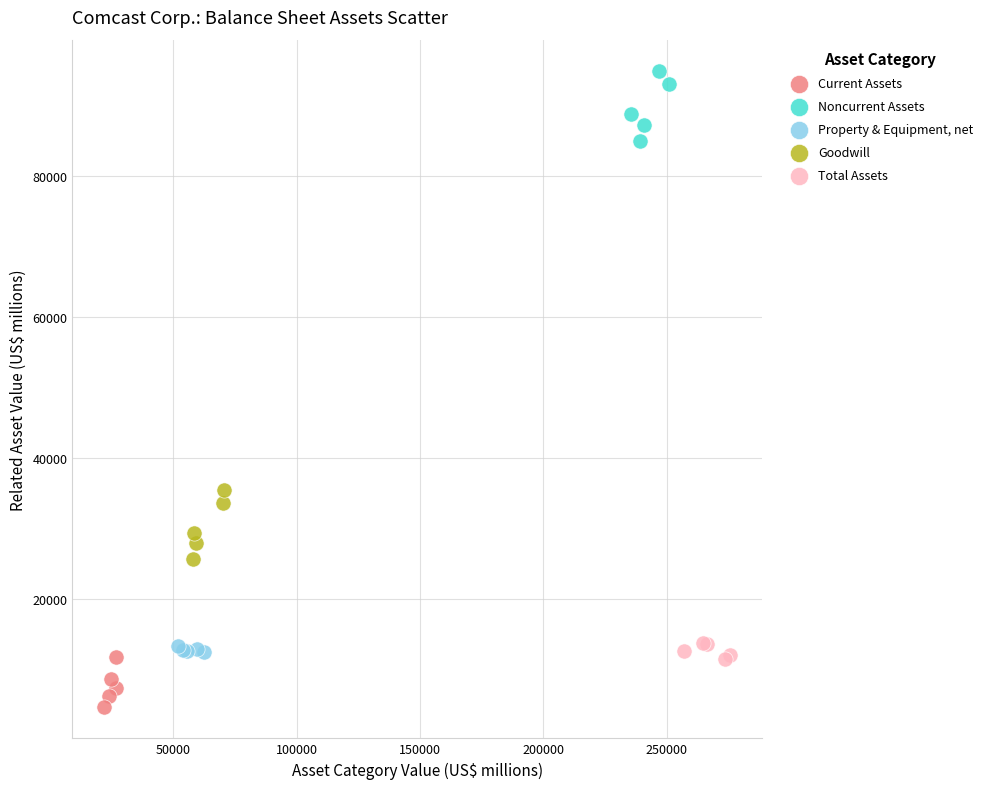

Which series reaches the maximum Y coordinate?

Noncurrent Assets